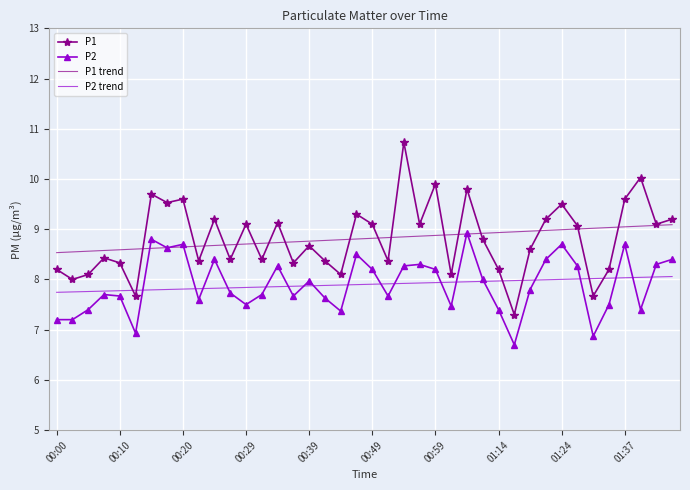

True or false: P1 trend and P2 trend cross at least once.

False